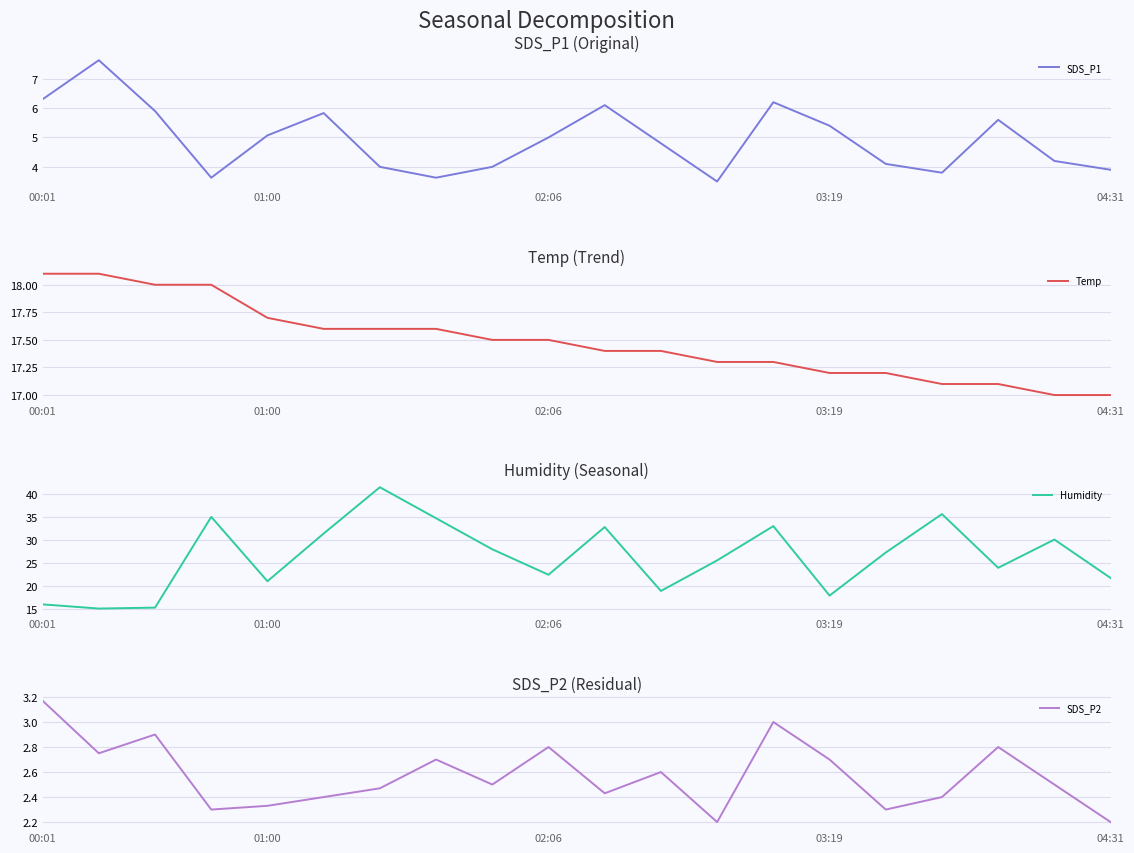

Is it true that Humidity equals 17.4 at 16?

False